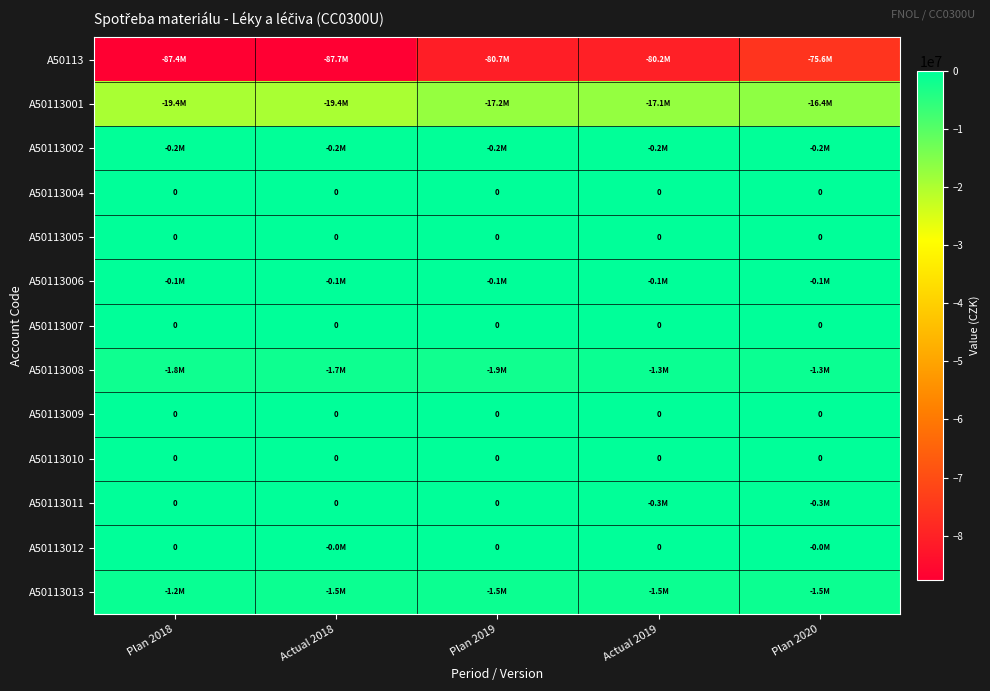

What is the total value across all series at Actual 2019?

-100724899.5